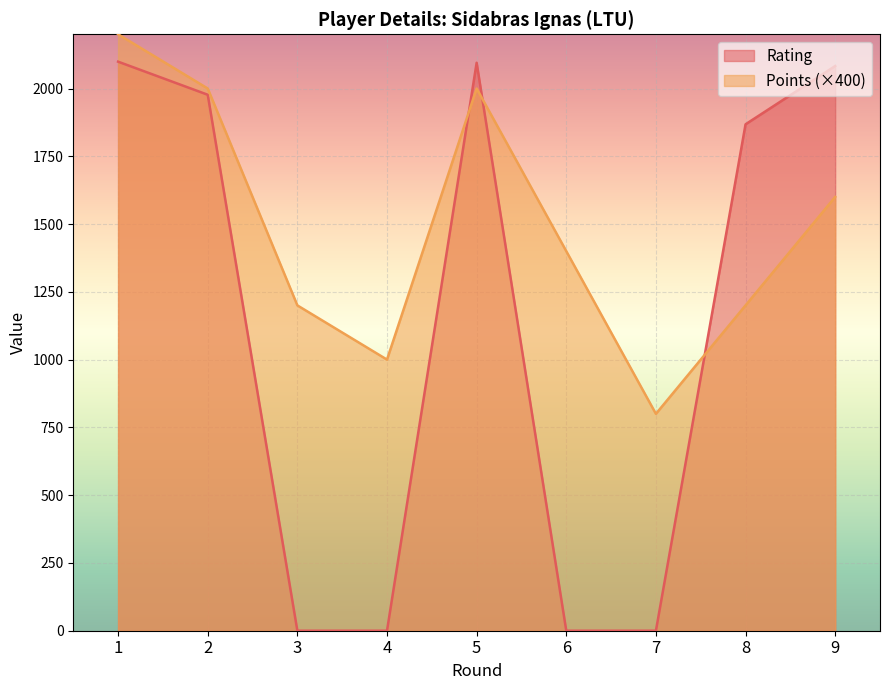

What are all the series names shown in the legend?

Rating, Points (×400)